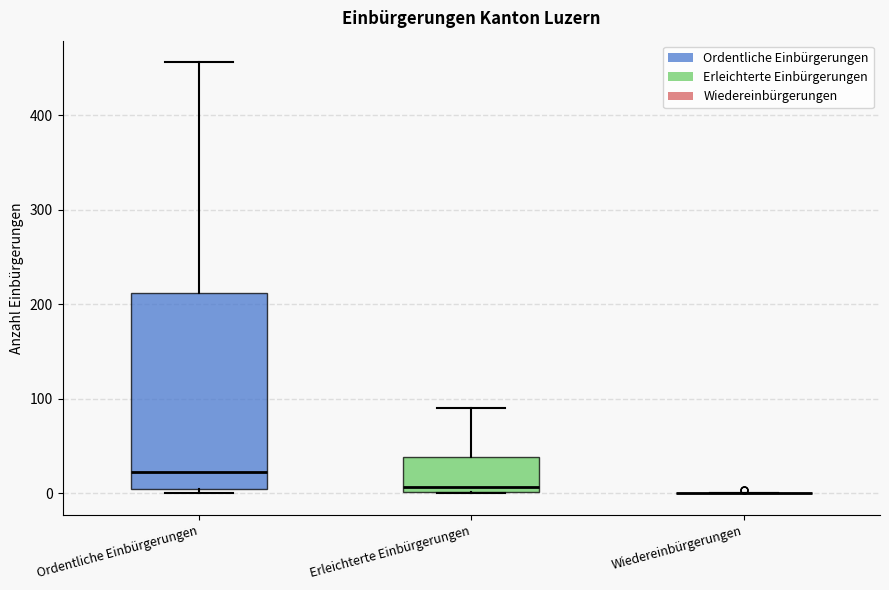

Which box is the tallest, from its lower edge to its upper edge?

Ordentliche Einbürgerungen